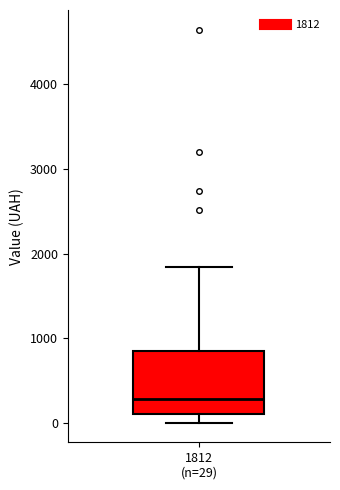

Where is the upper edge of the box for 1812 (n=29) on the y-axis? The values are not printed on the chart, so give them approximately, as read against the axis.

800